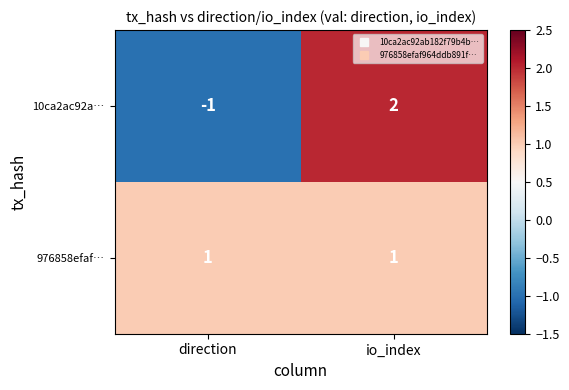

True or false: 10ca2ac92a… has a value of 2 at io_index.

True